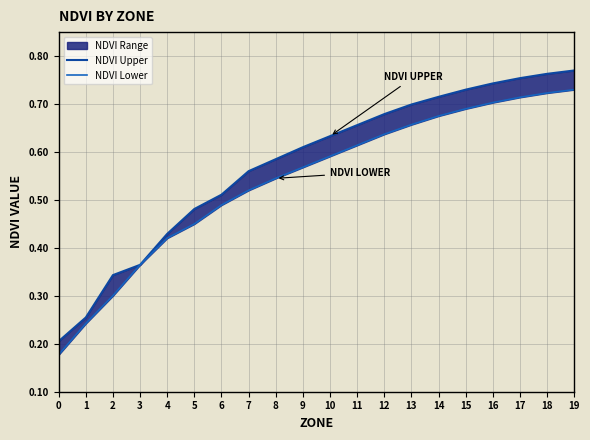

True or false: NDVI Upper has a value of 0.5 at 6.

True